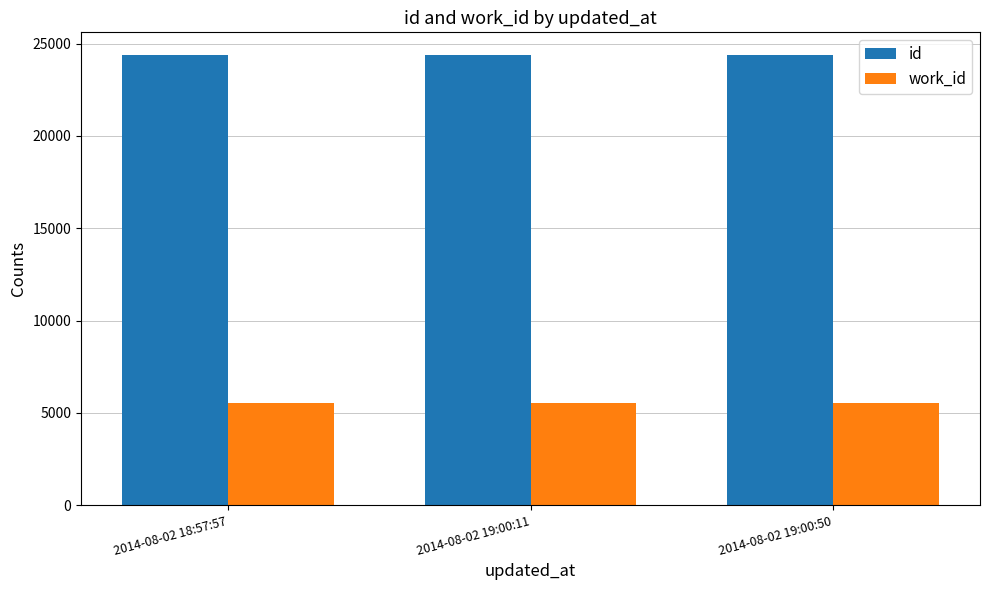

Is it true that work_id equals 2388 at 2014-08-02 19:00:50?

False